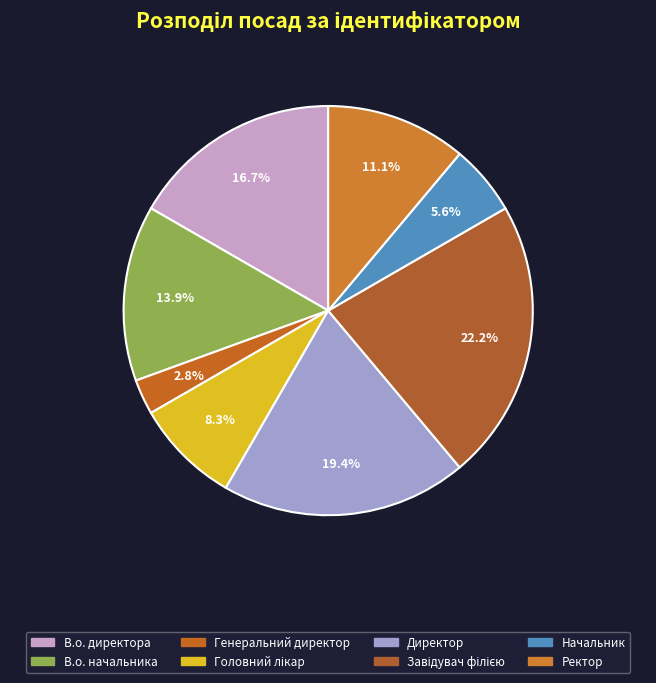

How many segments does this pie chart have?

8